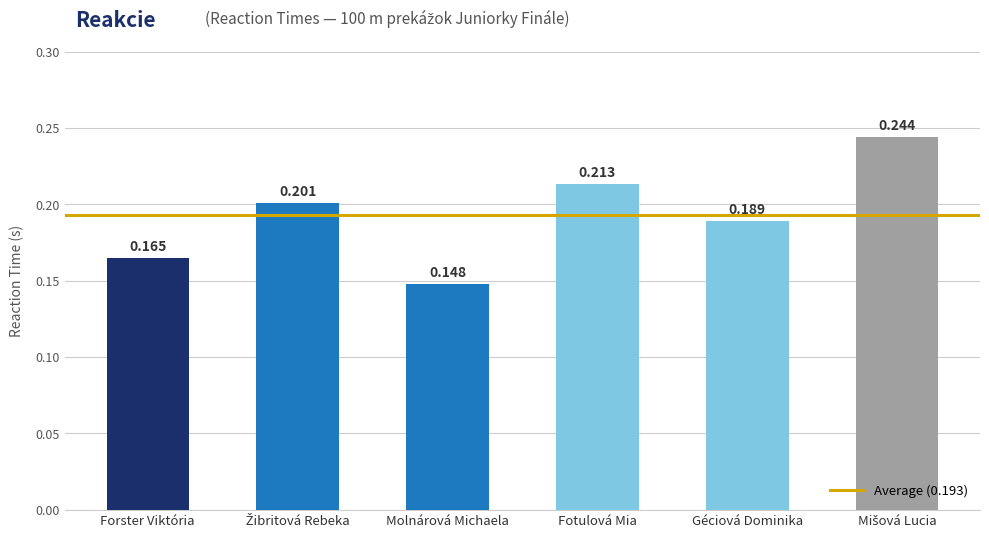

Where is the data nearest to the value 0?

Molnárová Michaela